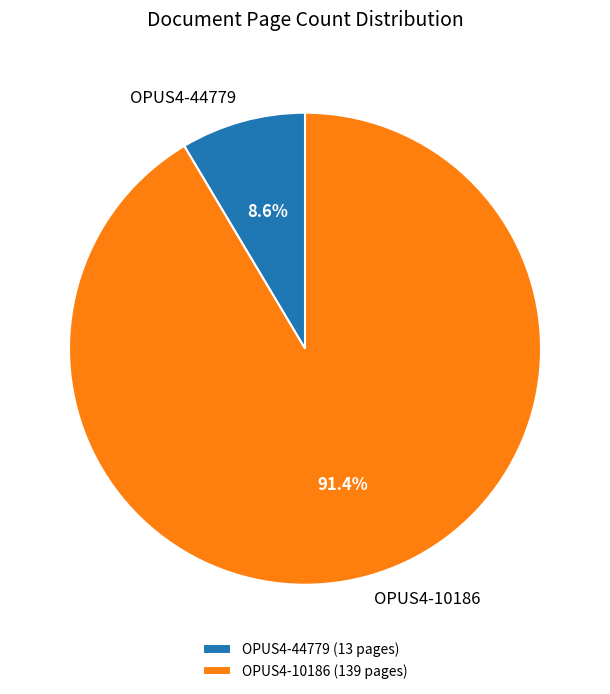

What portion of the pie excludes OPUS4-44779?

91.4%